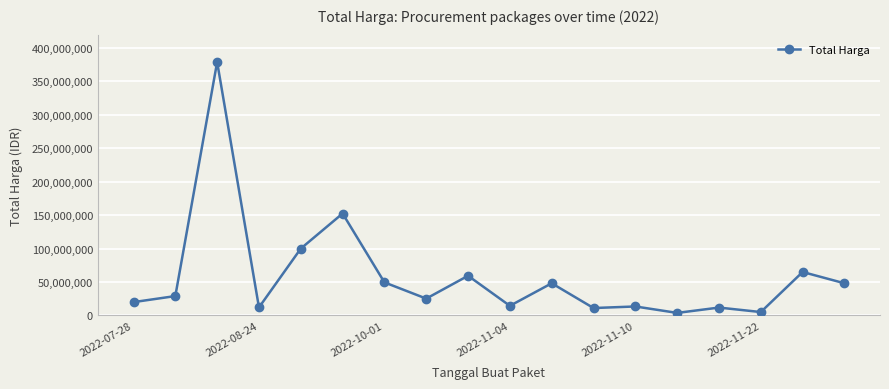

Does the chart display data point markers on the line(s)?

Yes